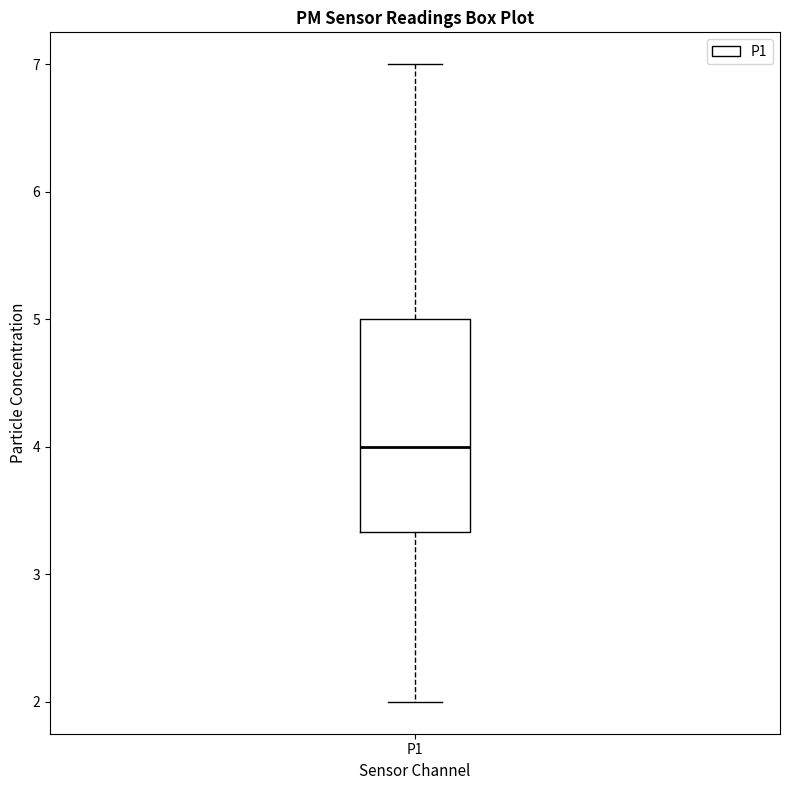

Transcribe this box plot: give where the median line is, the range the box spans, and where the two whiskers end, as read against the y-axis. The values are not printed on the chart, so give them approximately, as read against the axis.

median 4.0, box 3.3 to 5.0, whiskers 2.0 to 7.0